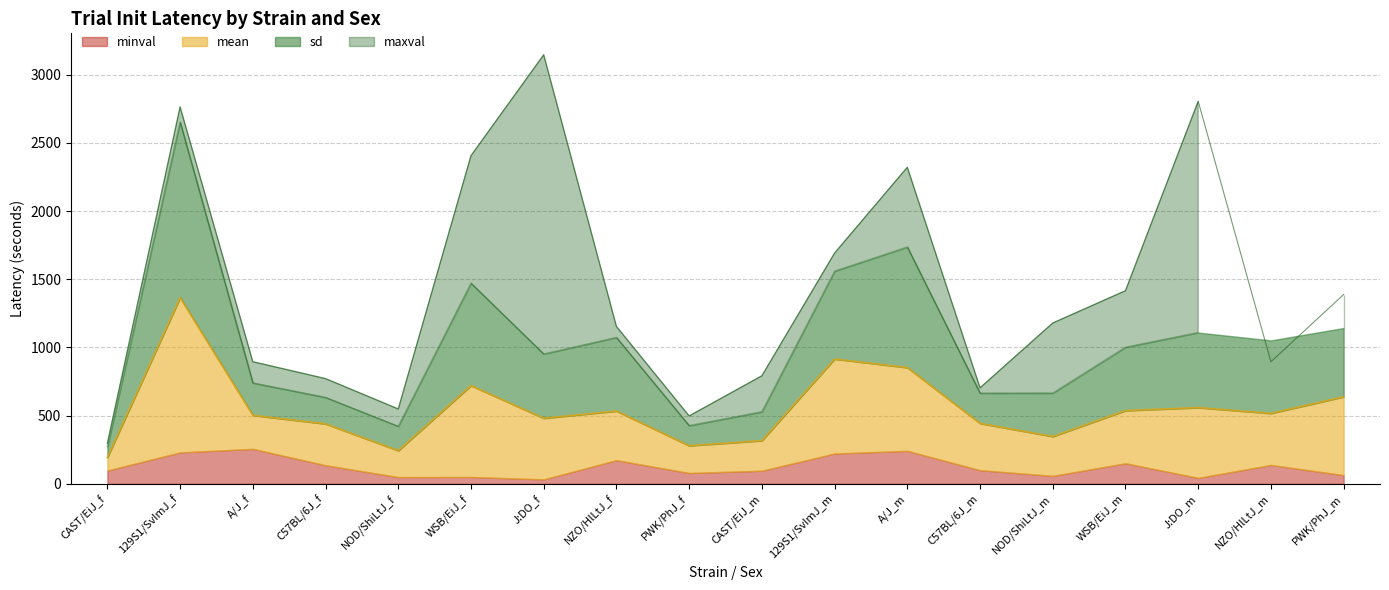

Which series has the widest spread of values?

maxval